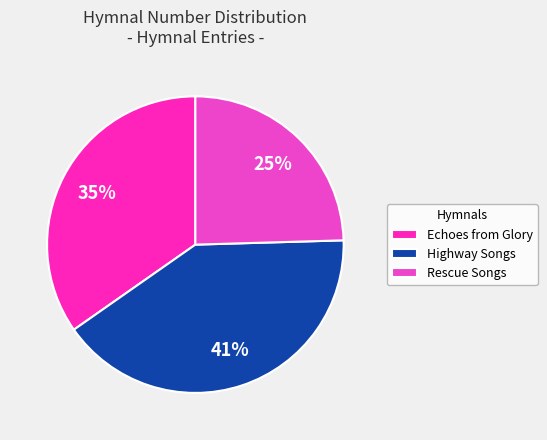

Which category has the biggest portion of the pie?

Highway Songs